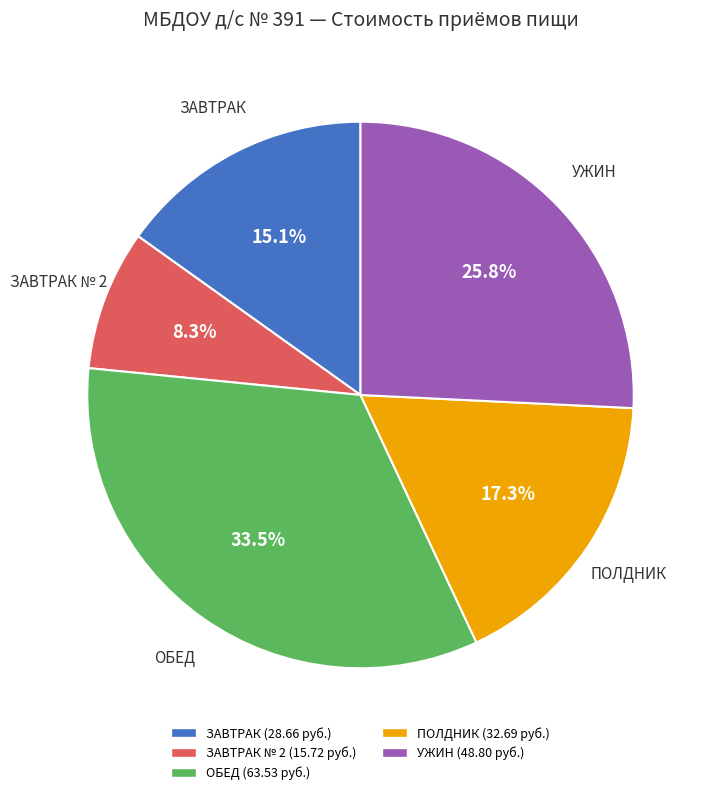

Is there a majority slice in this chart?

No